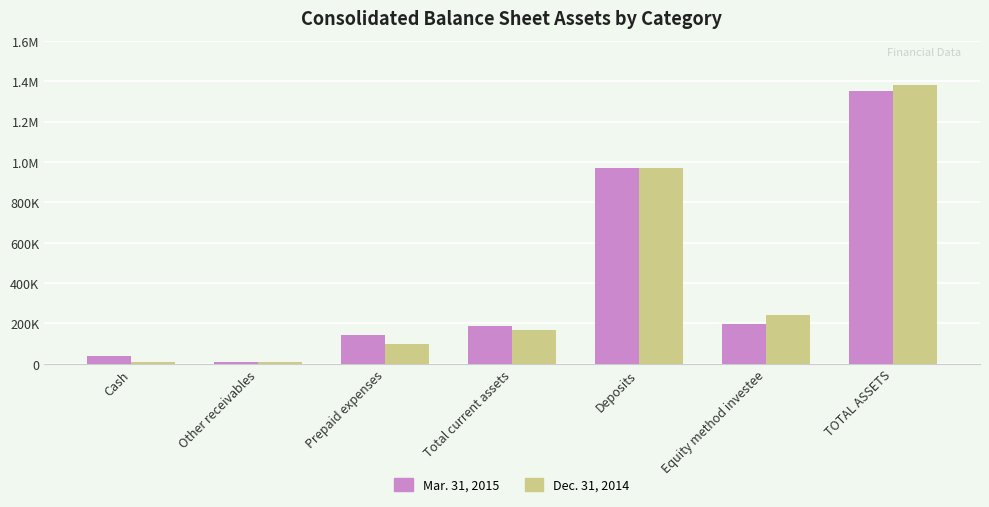

What value does the Dec. 31, 2014 series have at Prepaid expenses?

97626